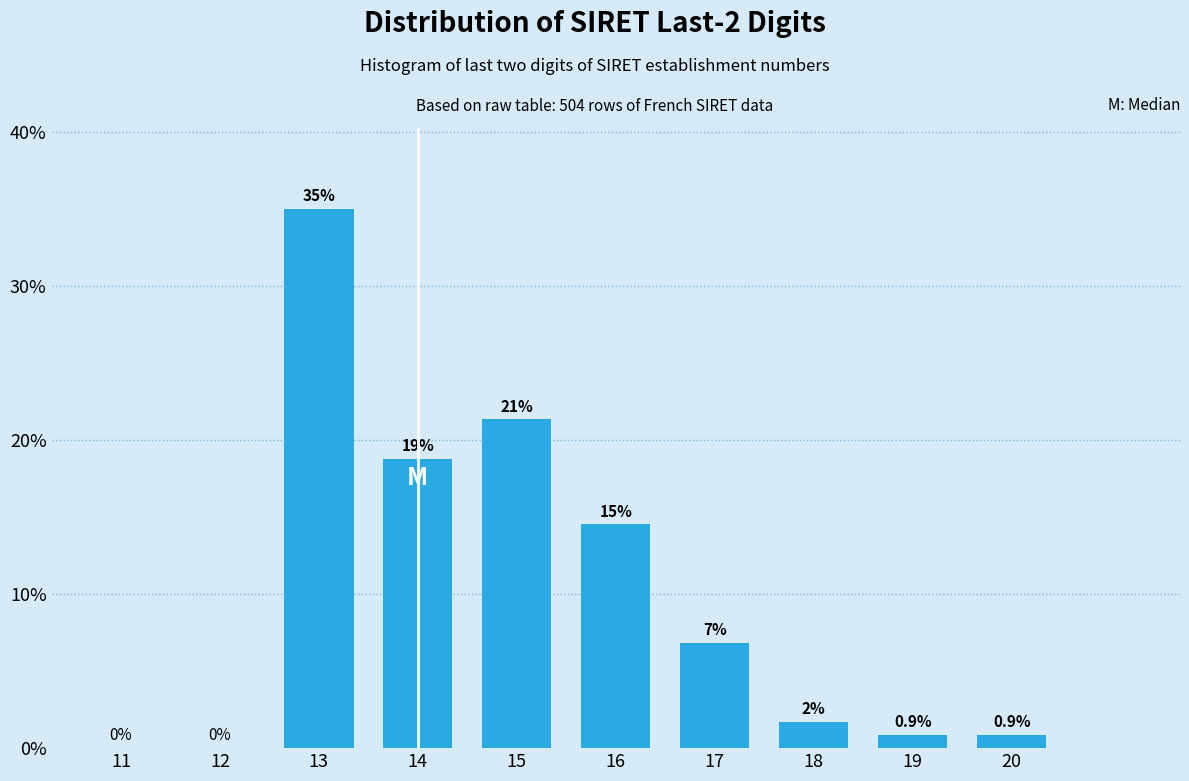

Where is the data nearest to the value 17?

14